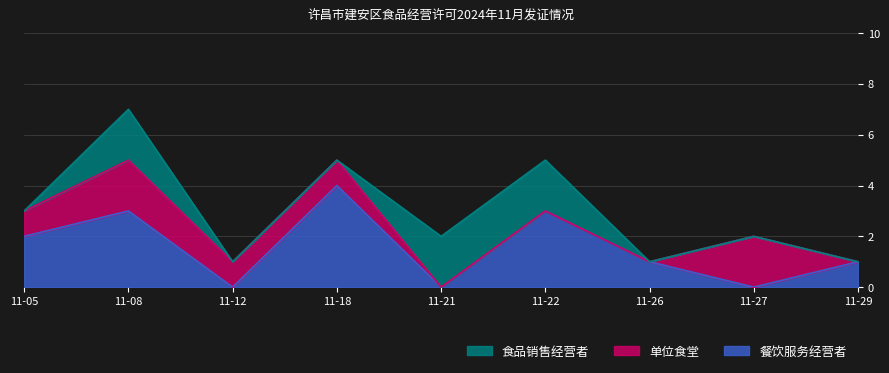

Which has a higher value, 2024-11-29 or 2024-11-08?

2024-11-08